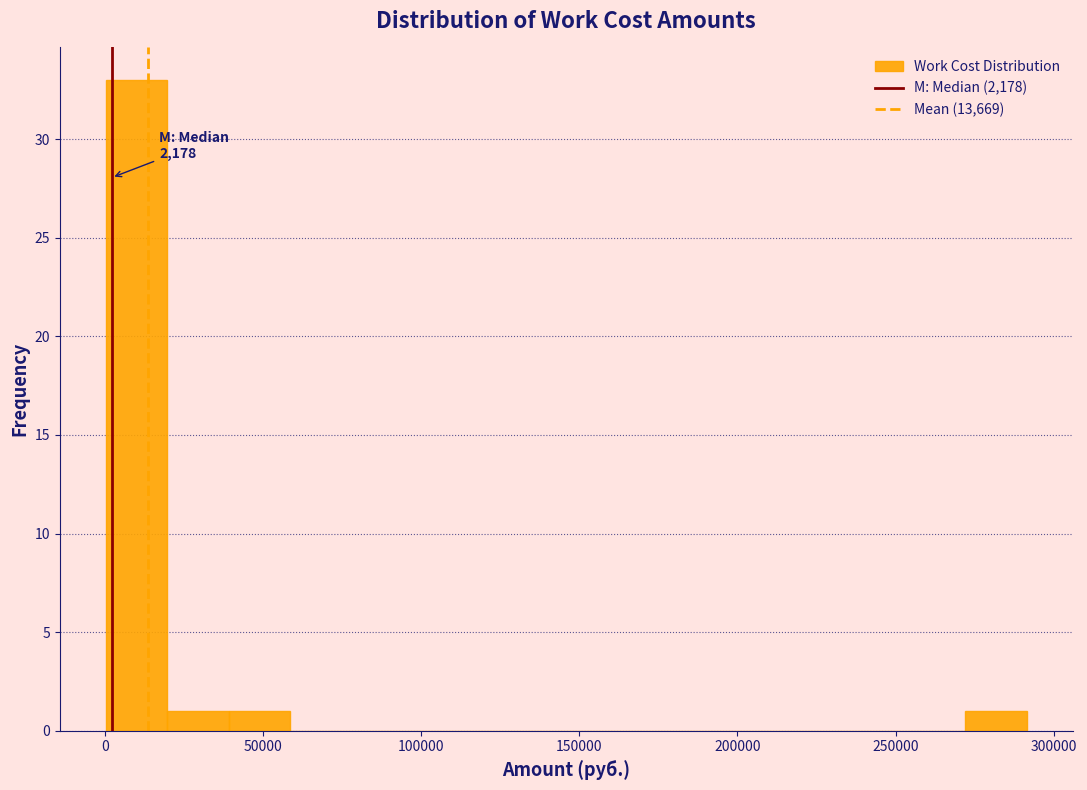

Read against the x-axis, roughly where is the centre of the tallest bar?

10000